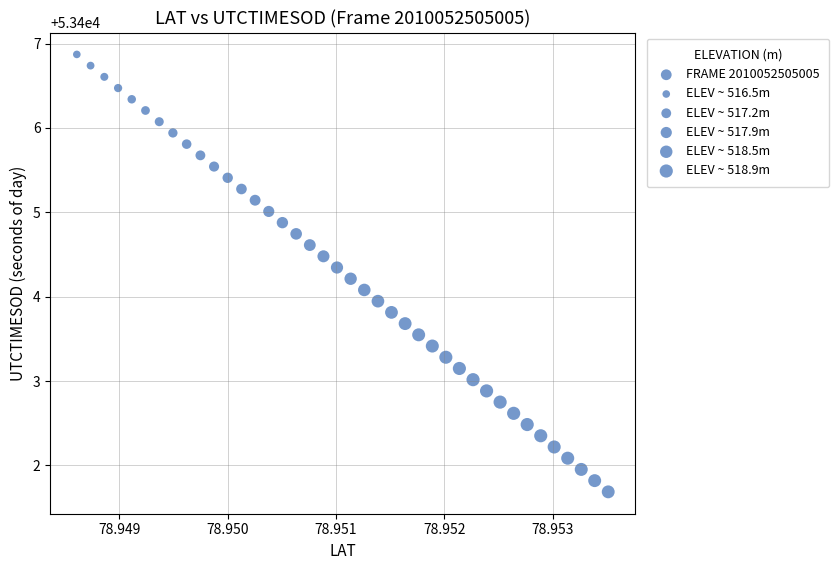

What is the range of Y values (max minus min)?

5.2